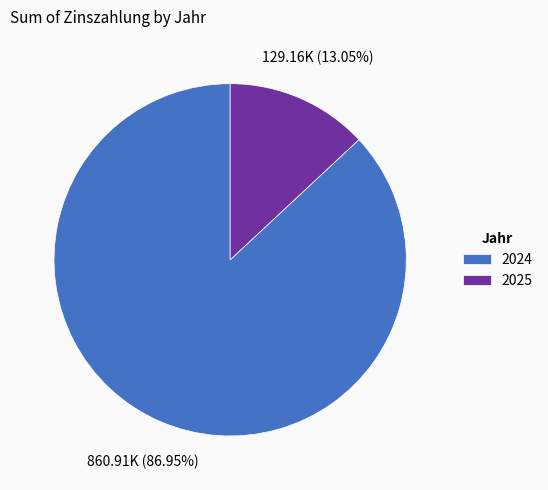

What percentage is NOT represented by 2024?

13.0%